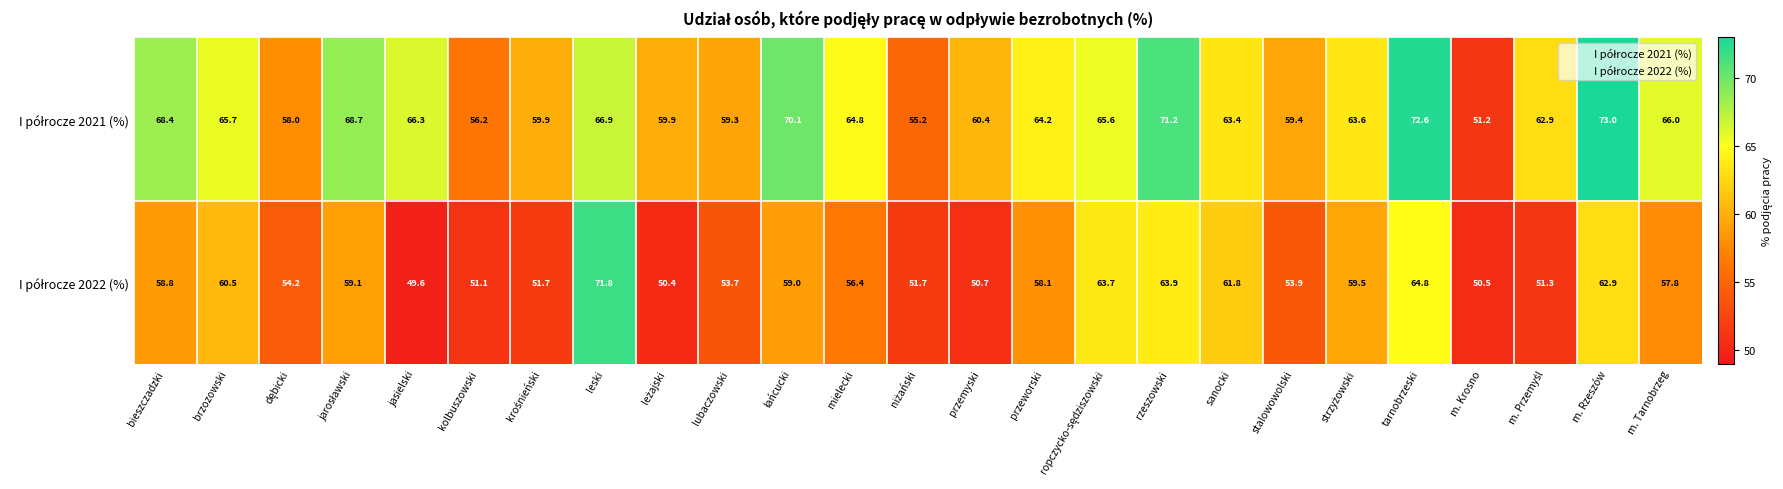

What is the minimum value shown in the chart?

49.6